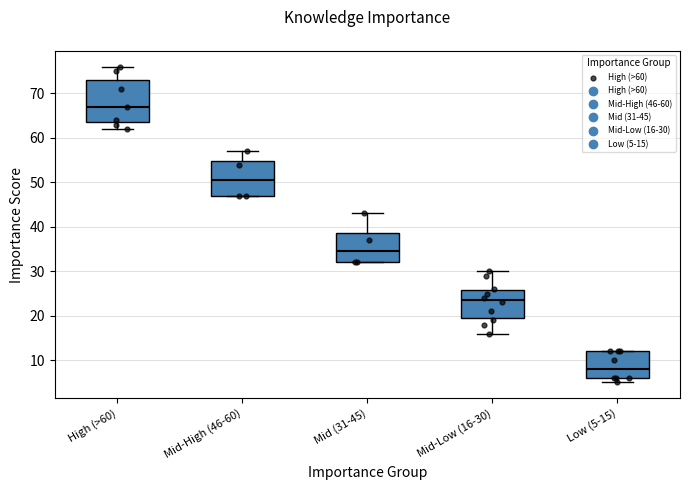

Which box is the tallest, from its lower edge to its upper edge?

High (>60)